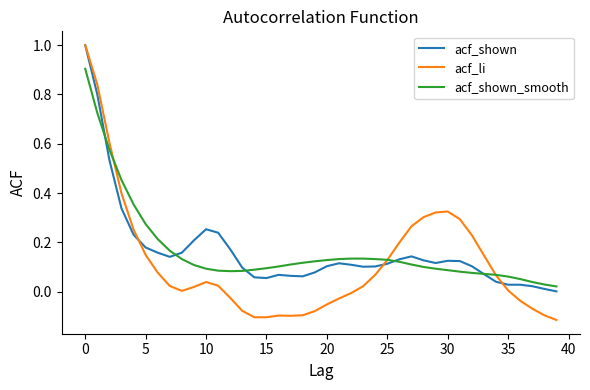

Which series has the largest range (max minus min)?

acf_li